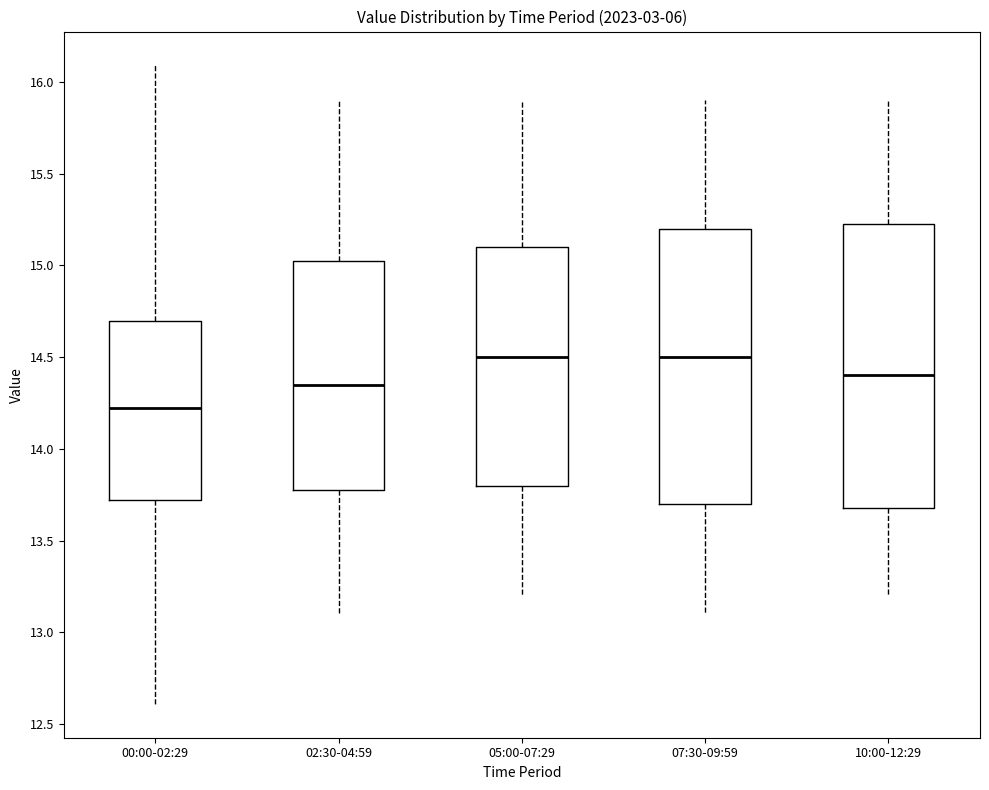

Reading left to right, transcribe this box plot: for each box, give where its median line is, the range the box spans, and where its two whiskers end, as read against the y-axis. The values are not printed on the chart, so give them approximately, as read against the axis.

00:00-02:29: median 14.20, box 13.70 to 14.70, whiskers 12.60 to 16.10
02:30-04:59: median 14.35, box 13.80 to 15.05, whiskers 13.10 to 15.90
05:00-07:29: median 14.50, box 13.80 to 15.10, whiskers 13.20 to 15.90
07:30-09:59: median 14.50, box 13.70 to 15.20, whiskers 13.10 to 15.90
10:00-12:29: median 14.40, box 13.70 to 15.25, whiskers 13.20 to 15.90